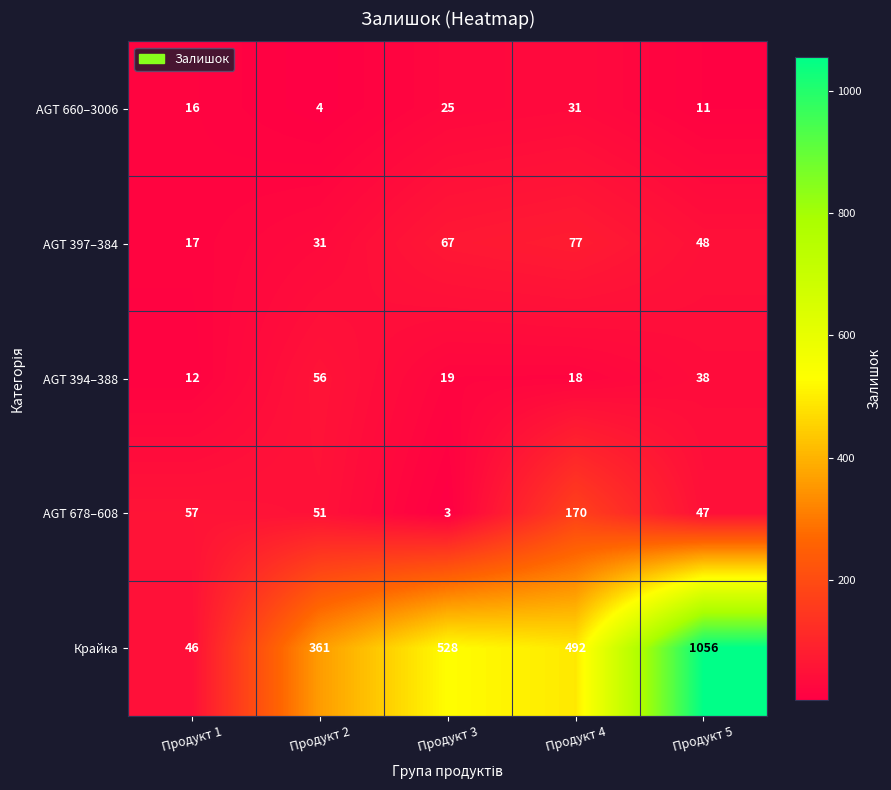

Count the number of categories in the chart.

5